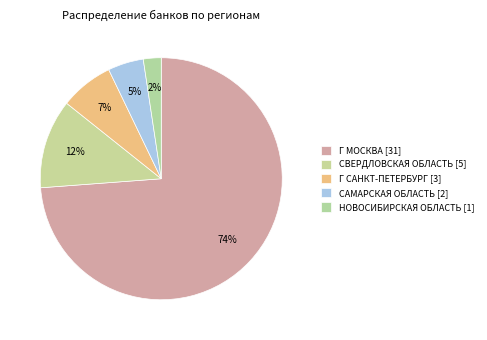

How many slices are in this pie chart?

5